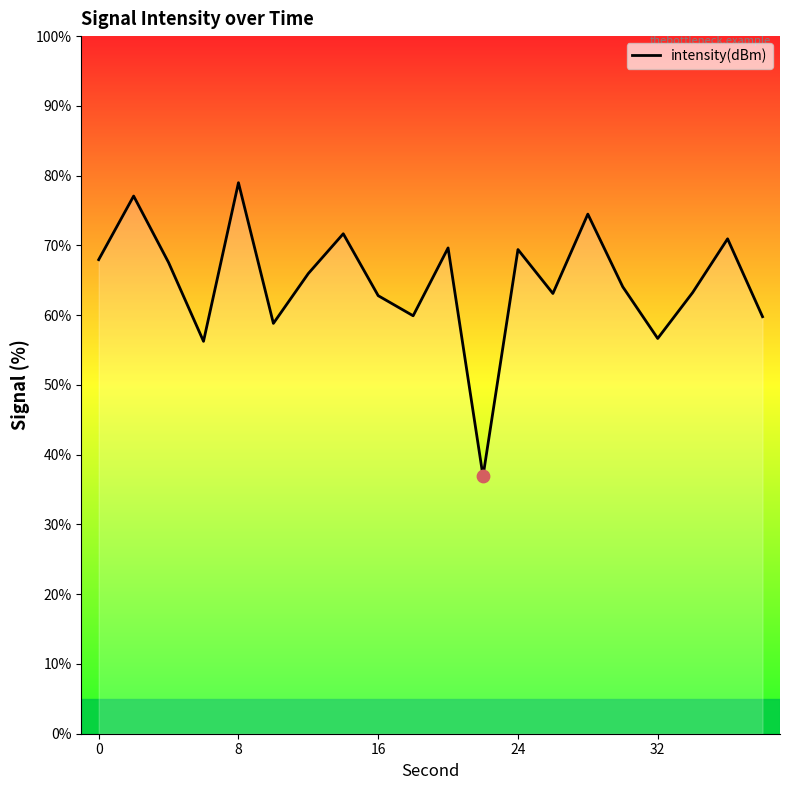

What is the smallest value displayed?

36.9